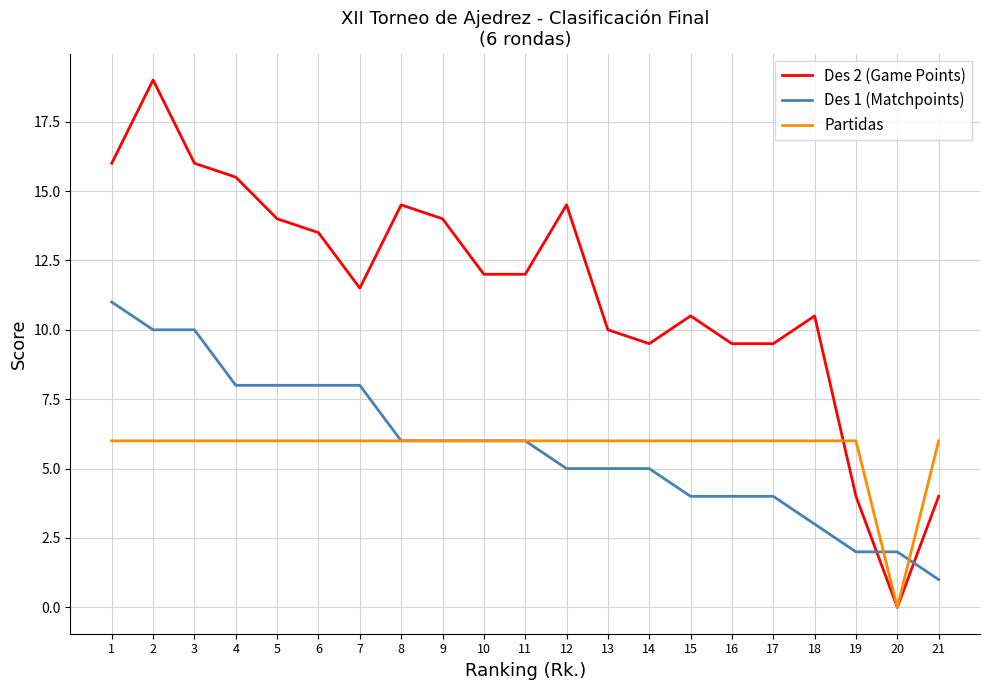

List the series in order of their peak value, lowest first.

Partidas, Des 1 (Matchpoints), Des 2 (Game Points)